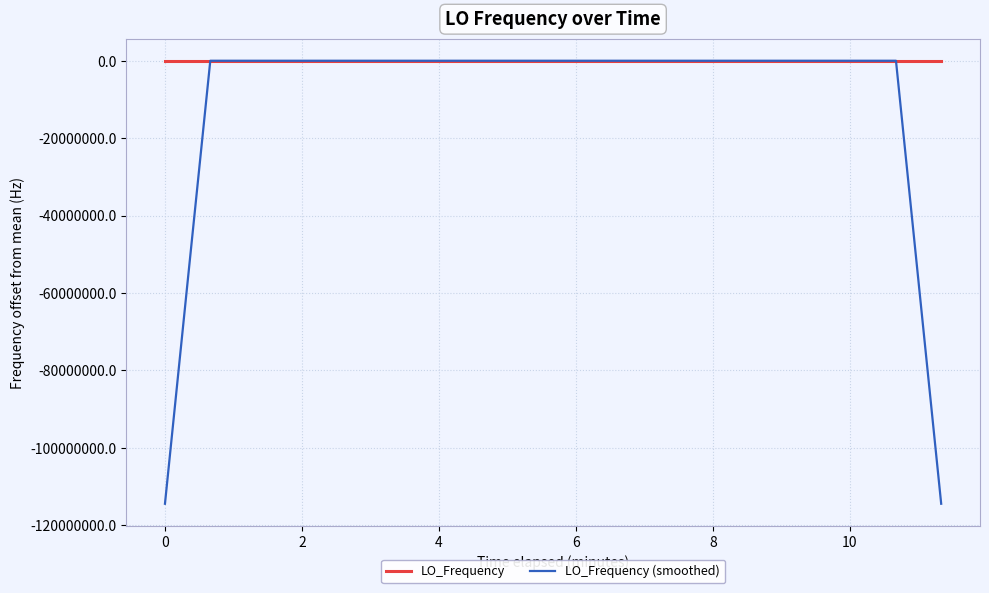

True or false: LO_Frequency has more than 0 points higher than both neighbors.

True